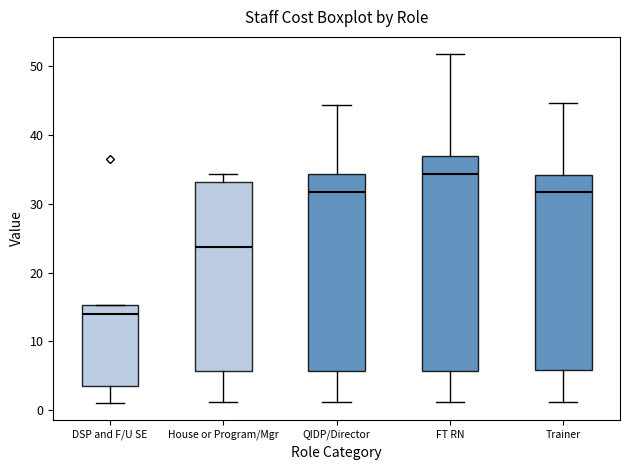

Comparing the boxes themselves (not the whiskers), which one is the tallest?

FT RN